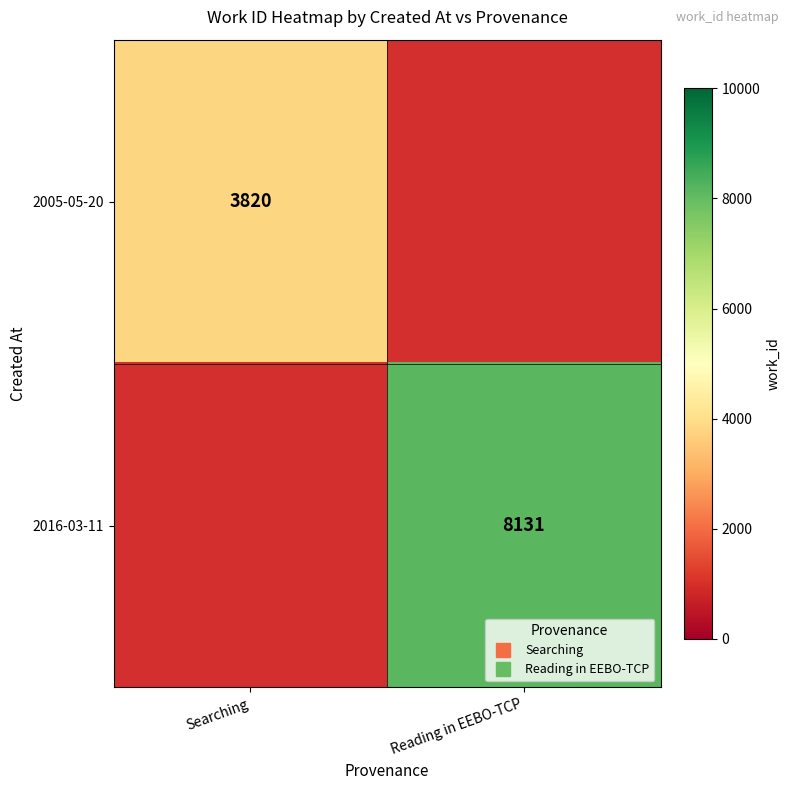

List the labels in order of 2005-05-20 value, largest first.

Searching, Reading in EEBO-TCP